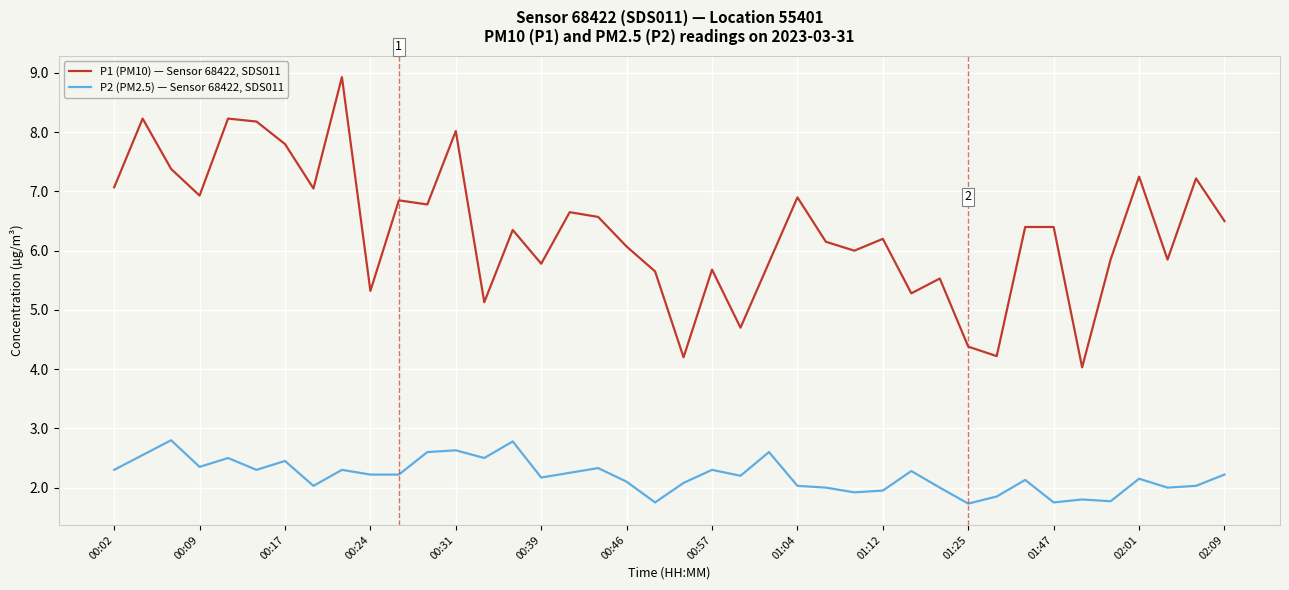

What is the difference between the maximum and minimum values in the P1 (PM10) — Sensor 68422, SDS011 series?

4.9